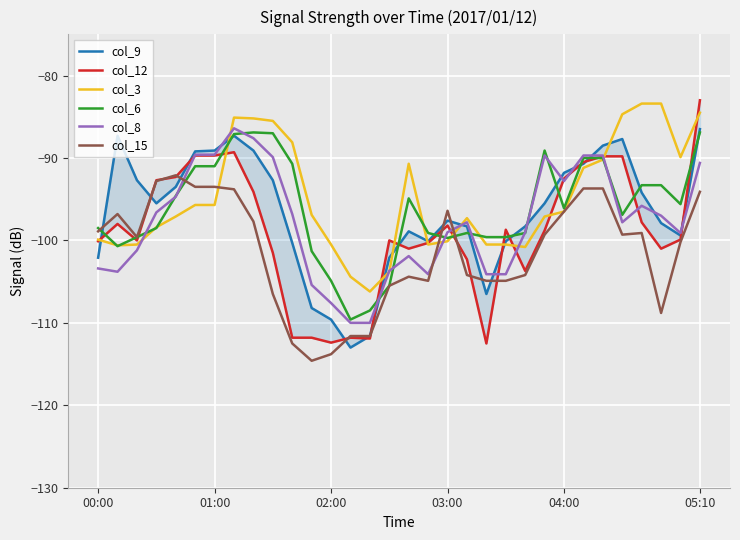

The col_8 series shows -103.7 at 15. True or false?

True